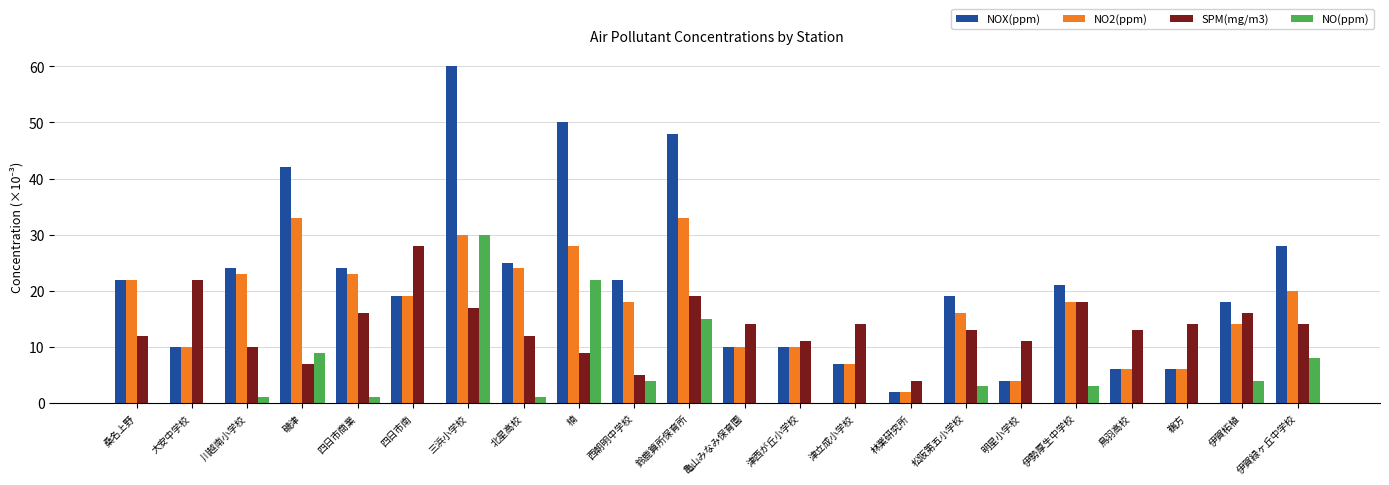

What is the total value across all series at 津立成小学校?

28